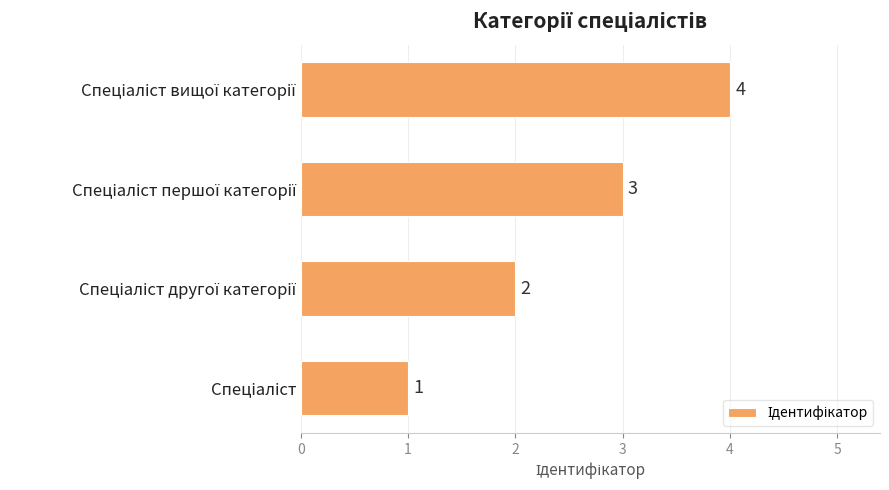

What is the greatest value displayed?

4